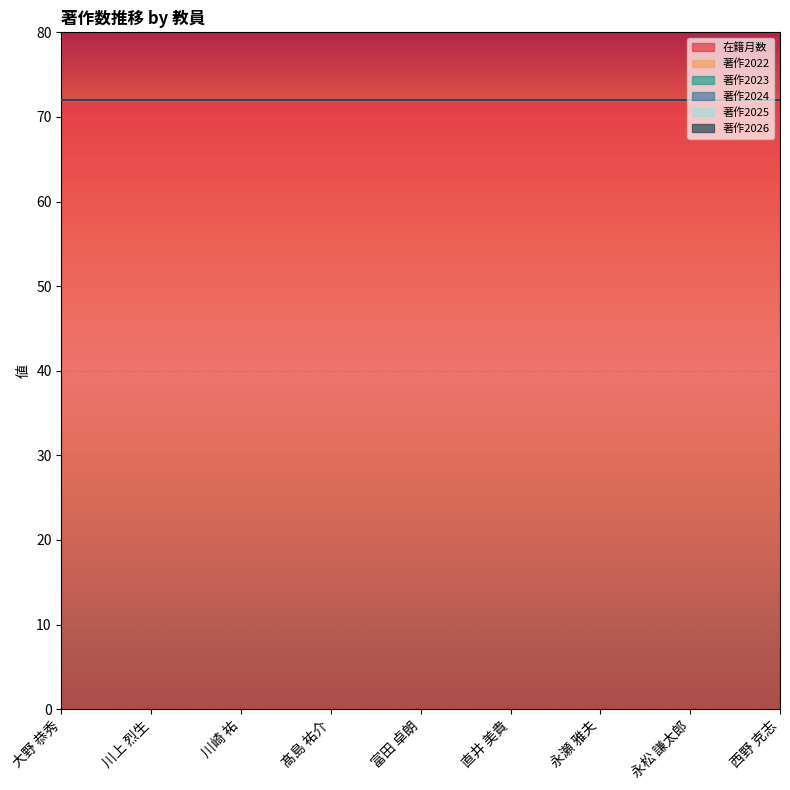

What position from the left is 西野 克志?

9